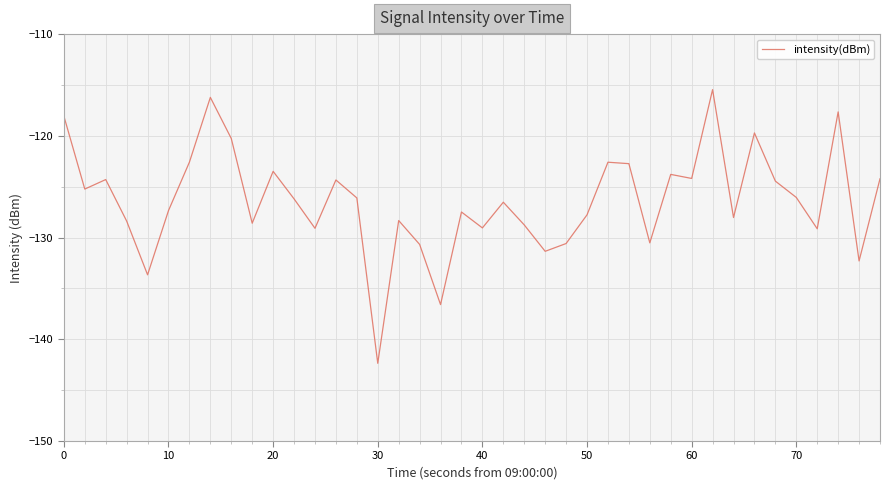

What is the minimum value shown in the chart?

-142.4